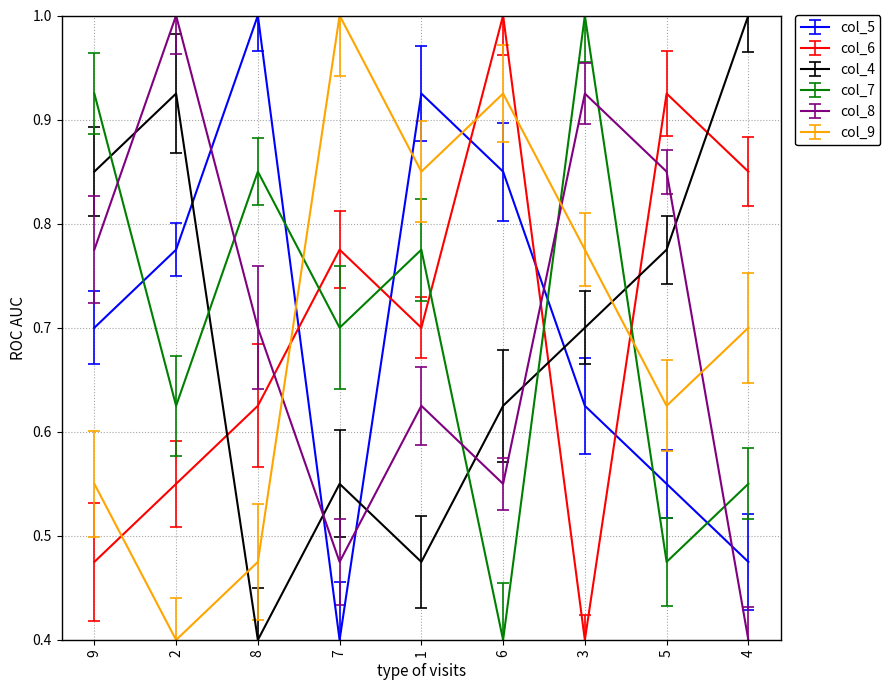

Between 2 and 3, which series saw the biggest shift?

col_7